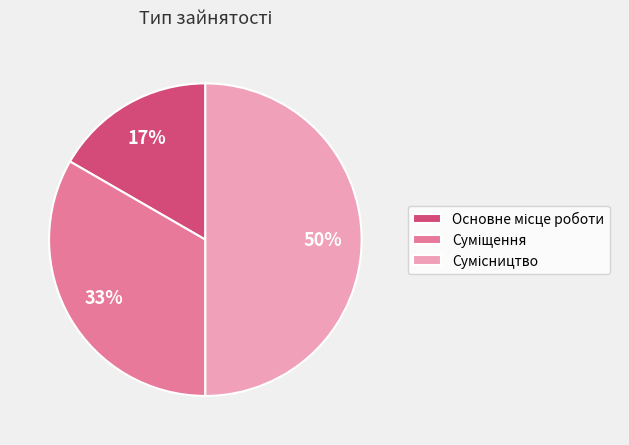

To the nearest percent, what is the difference between the largest and smallest slice percentages?

33%